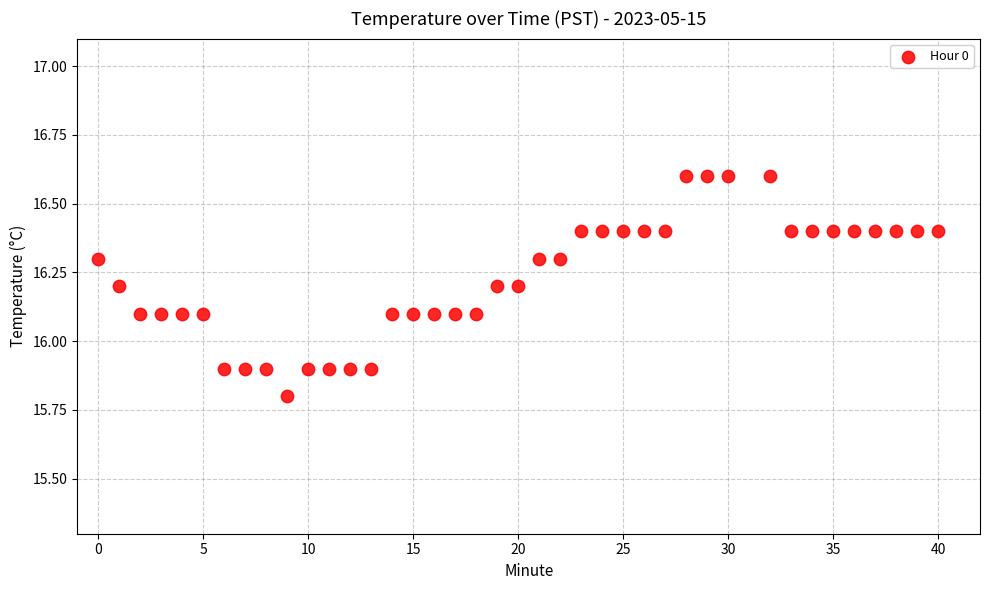

What is the range of X values (max minus min)?

40.0